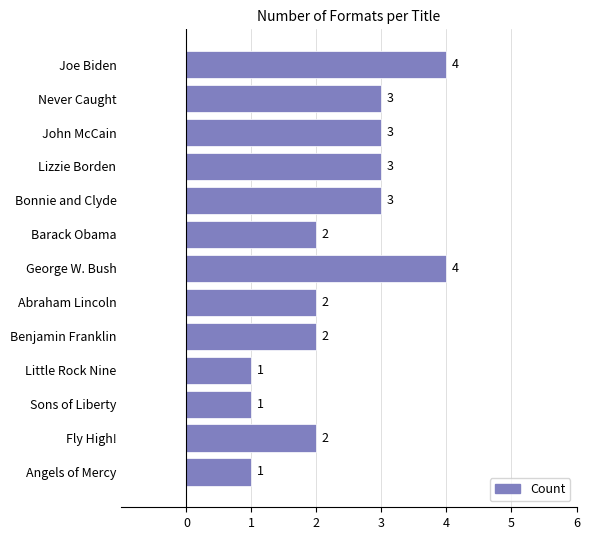

Between Lizzie Borden and Barack Obama, which is larger?

Lizzie Borden